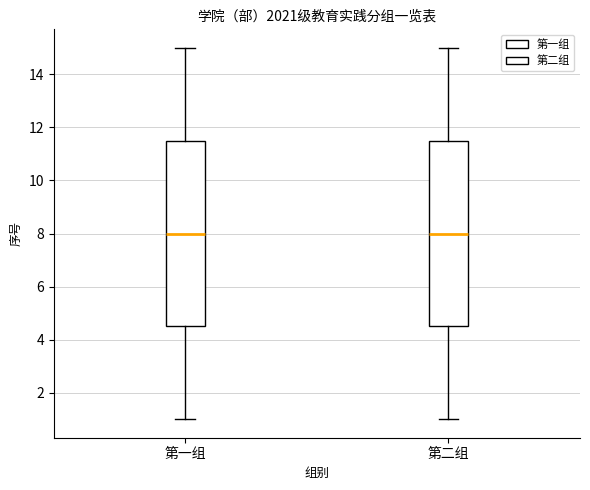

Reading left to right, read every box against the y-axis: the position of its median line, the range the box covers, and the ends of its whiskers. The values are not printed on the chart, so give them approximately, as read against the axis.

第一组: median 8.0, box 4.6 to 11.6, whiskers 1.0 to 15.0
第二组: median 8.0, box 4.6 to 11.6, whiskers 1.0 to 15.0